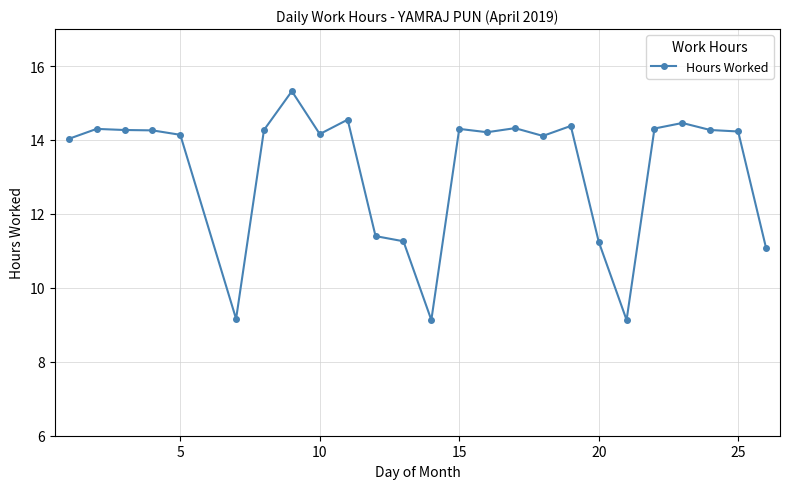

Does the chart display data point markers on the line(s)?

Yes